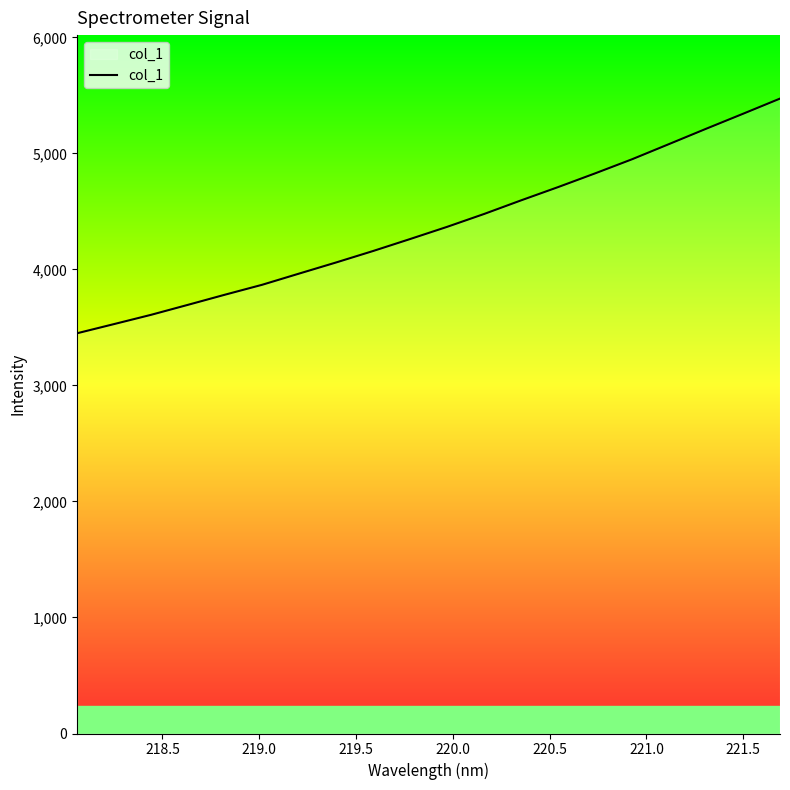

What is the smallest value displayed?

3450.4